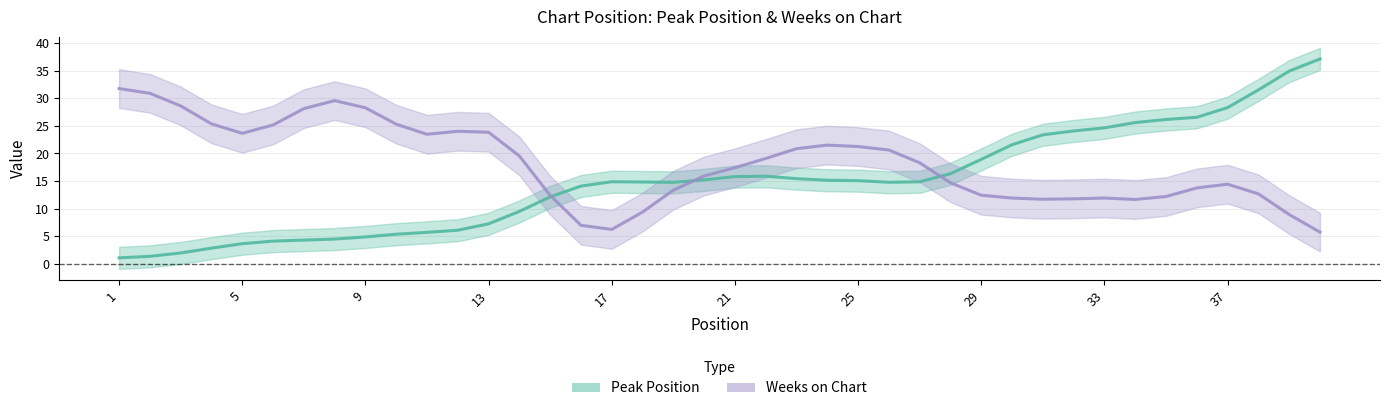

What is the value of the Peak Position point at the 23rd from the left?

15.4